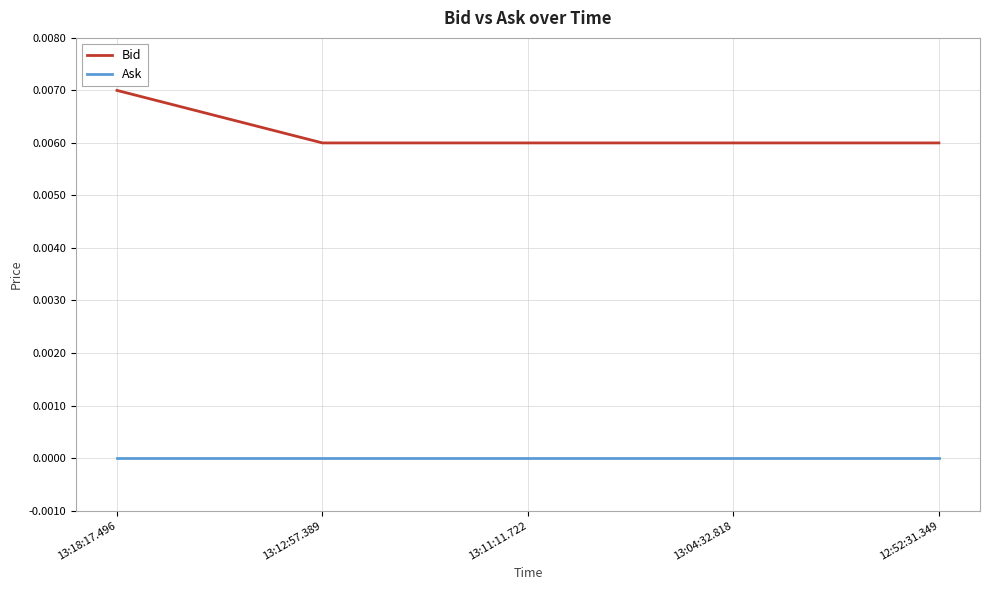

How many lines are shown in the chart?

2